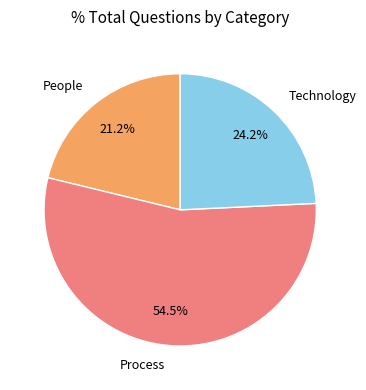

Does Process represent more than half of the total?

Yes